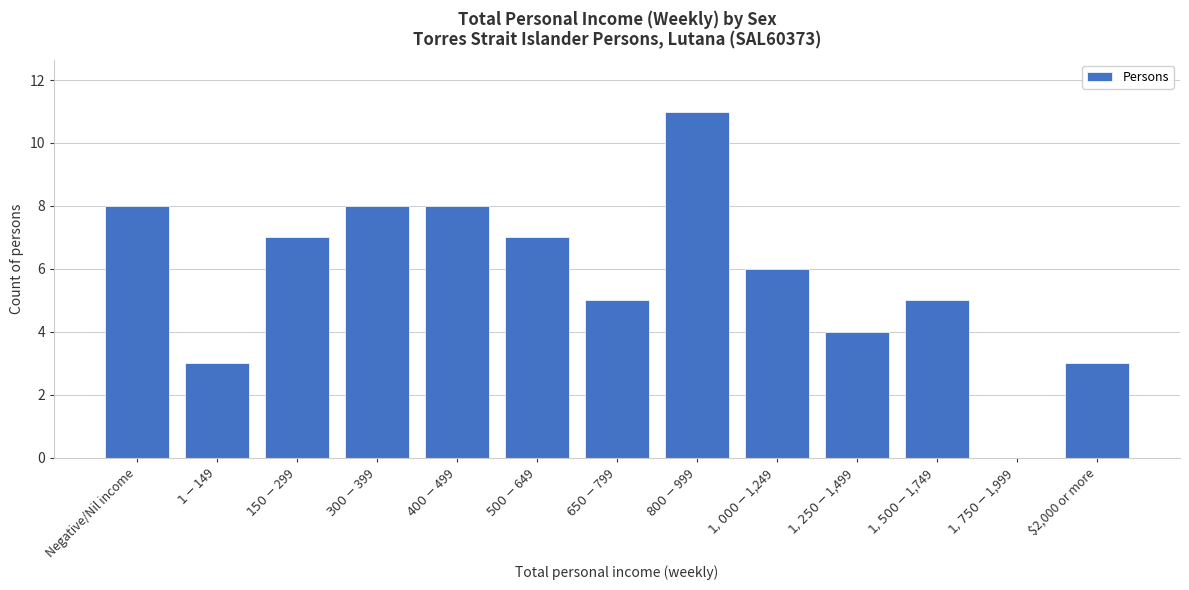

What is the maximum value shown in the chart?

11